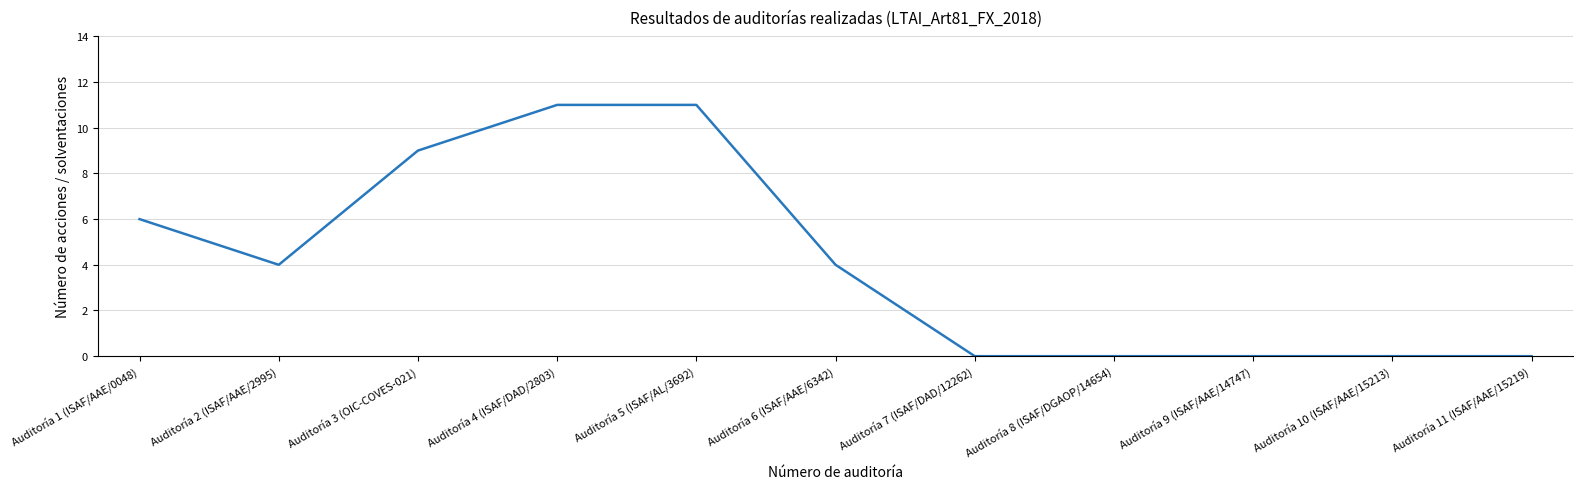

The value at Auditoría 7 (ISAF/DAD/12262) is 0. True or false?

True